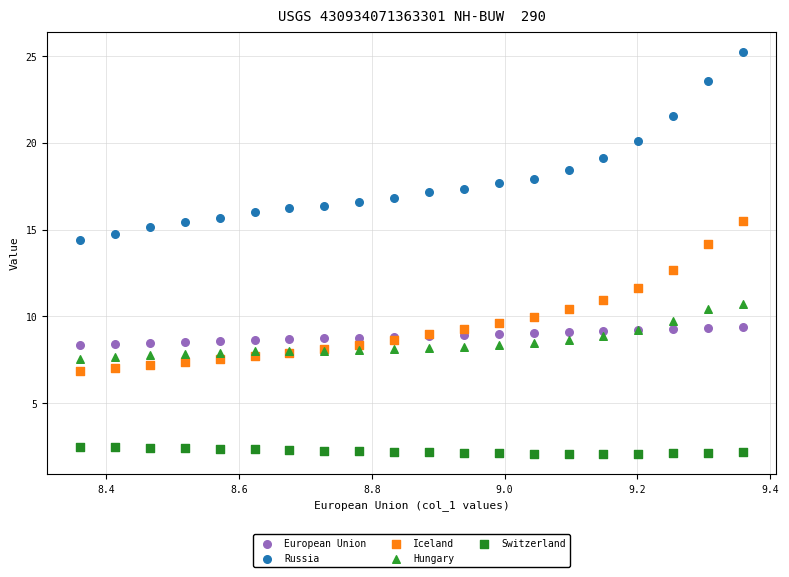

Which series reaches the maximum Y coordinate?

Russia